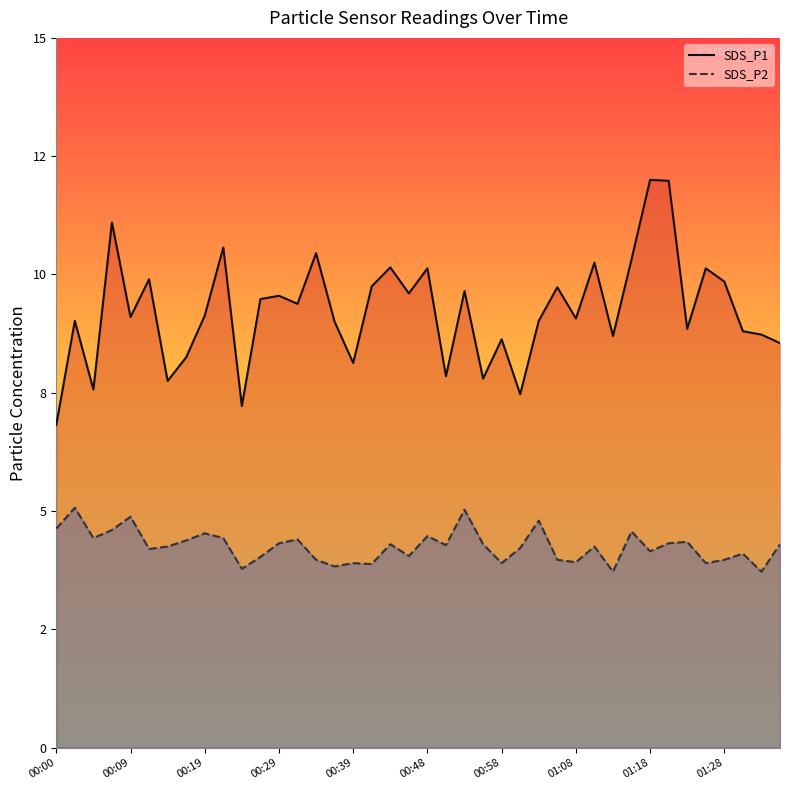

At which label does SDS_P2 first exceed 4?

00:00